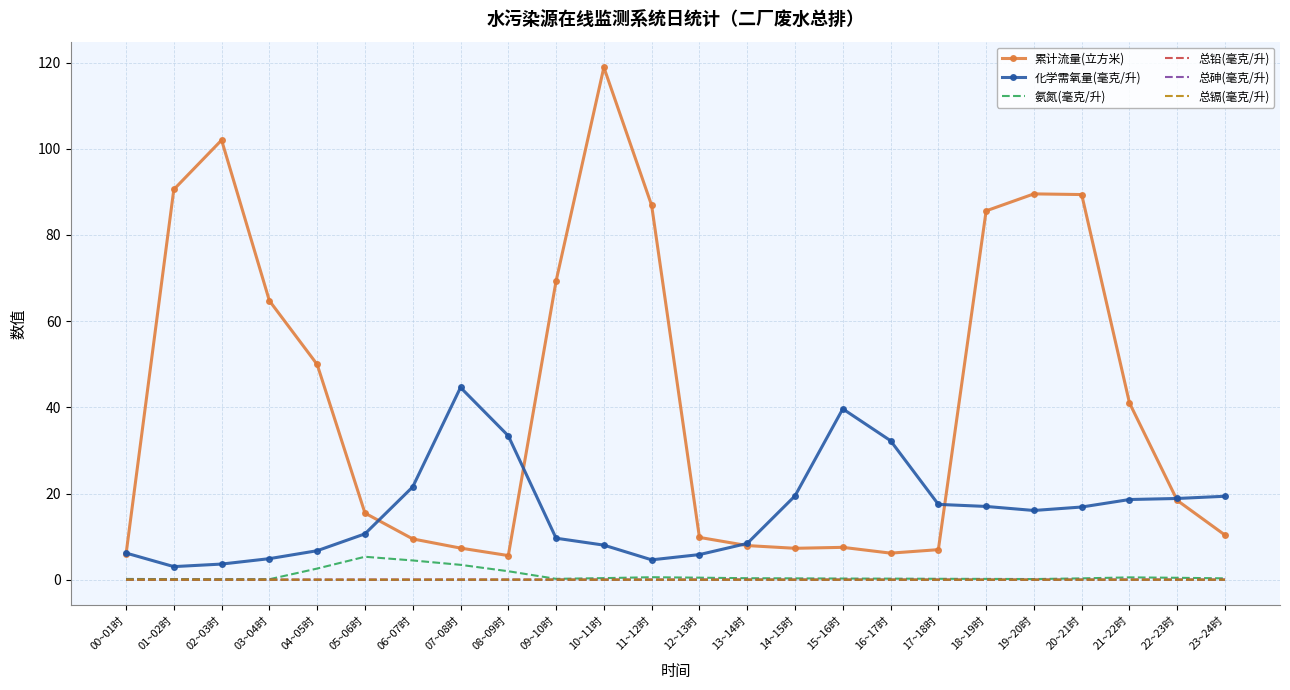

True or false: 氨氮(毫克/升) and 累计流量(立方米) cross at least once.

False